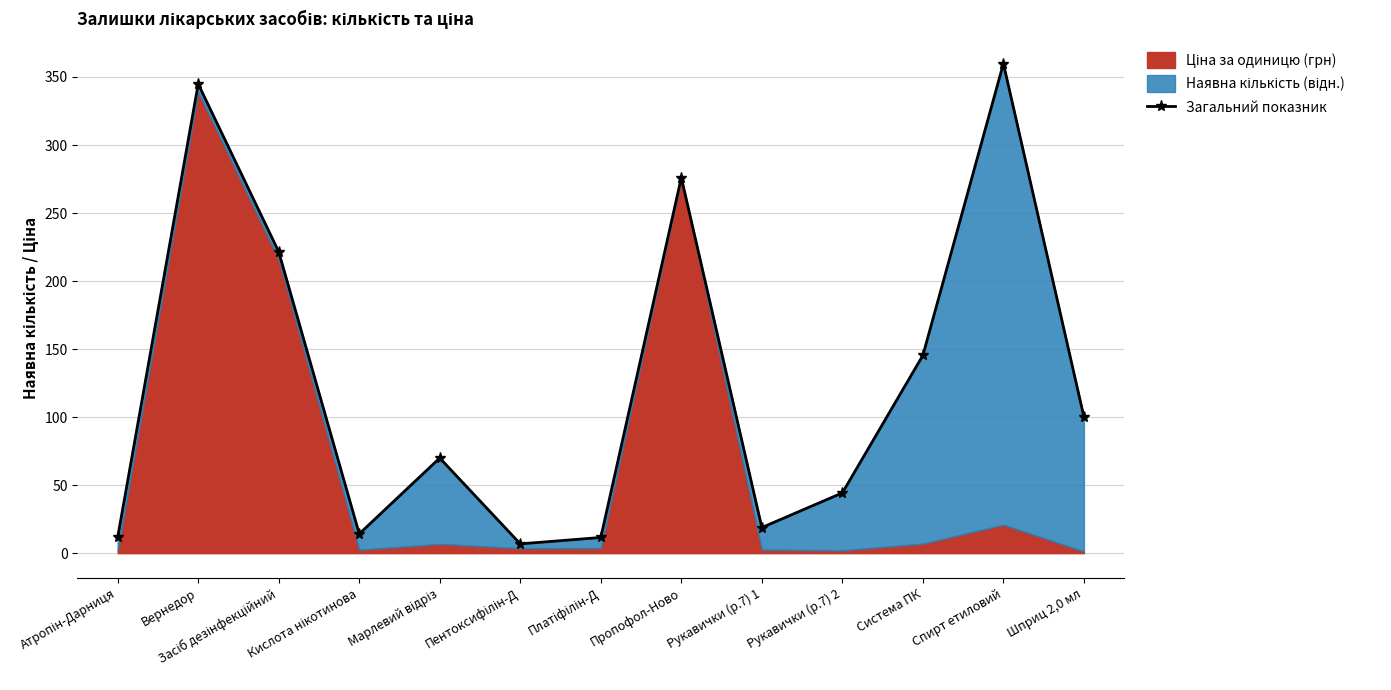

Rank the categories by value from lowest to highest.

Пентоксифілін-Д, Платіфілін-Д, Атропін-Дарниця, Кислота нікотинова, Рукавички (р.7) 1, Рукавички (р.7) 2, Марлевий відріз, Шприц 2,0 мл, Система ПК, Засіб дезінфекційний, Пропофол-Ново, Вернедор, Спирт етиловий